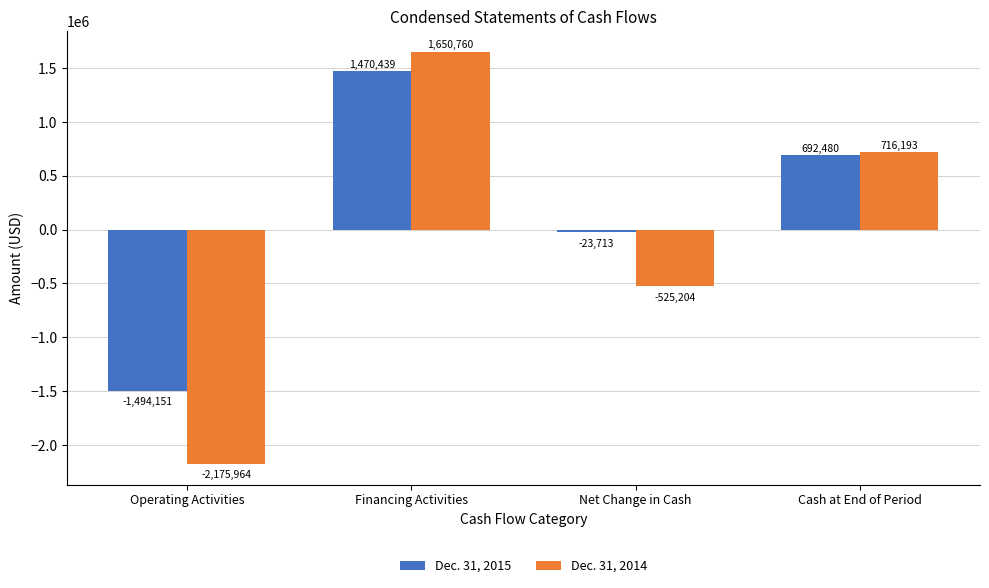

What is the spread (max minus min) of values at Financing Activities?

180321